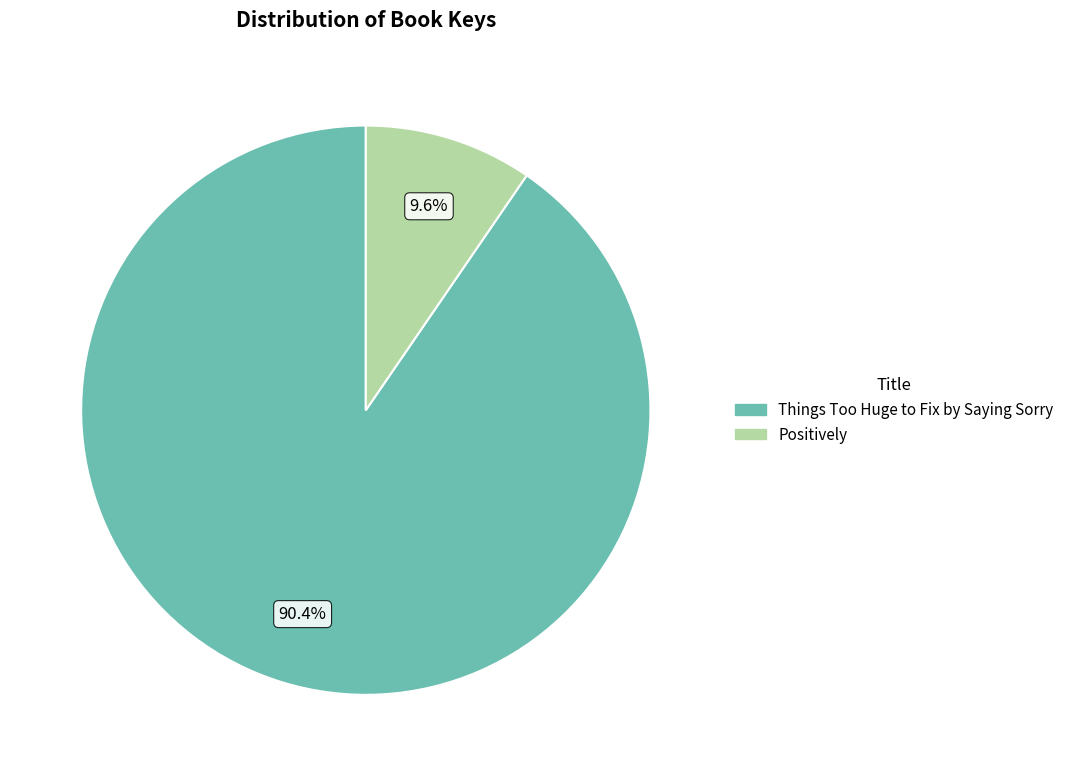

Between Positively and Things Too Huge to Fix by Saying Sorry, which is larger?

Things Too Huge to Fix by Saying Sorry